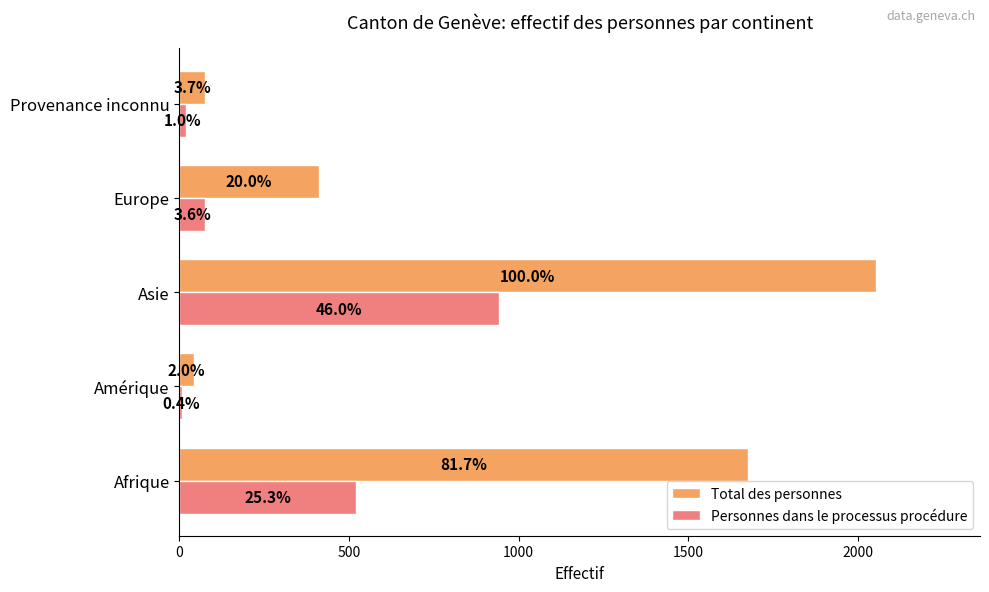

List the series in order of their overall mean, highest first.

Total des personnes, Personnes dans le processus procédure